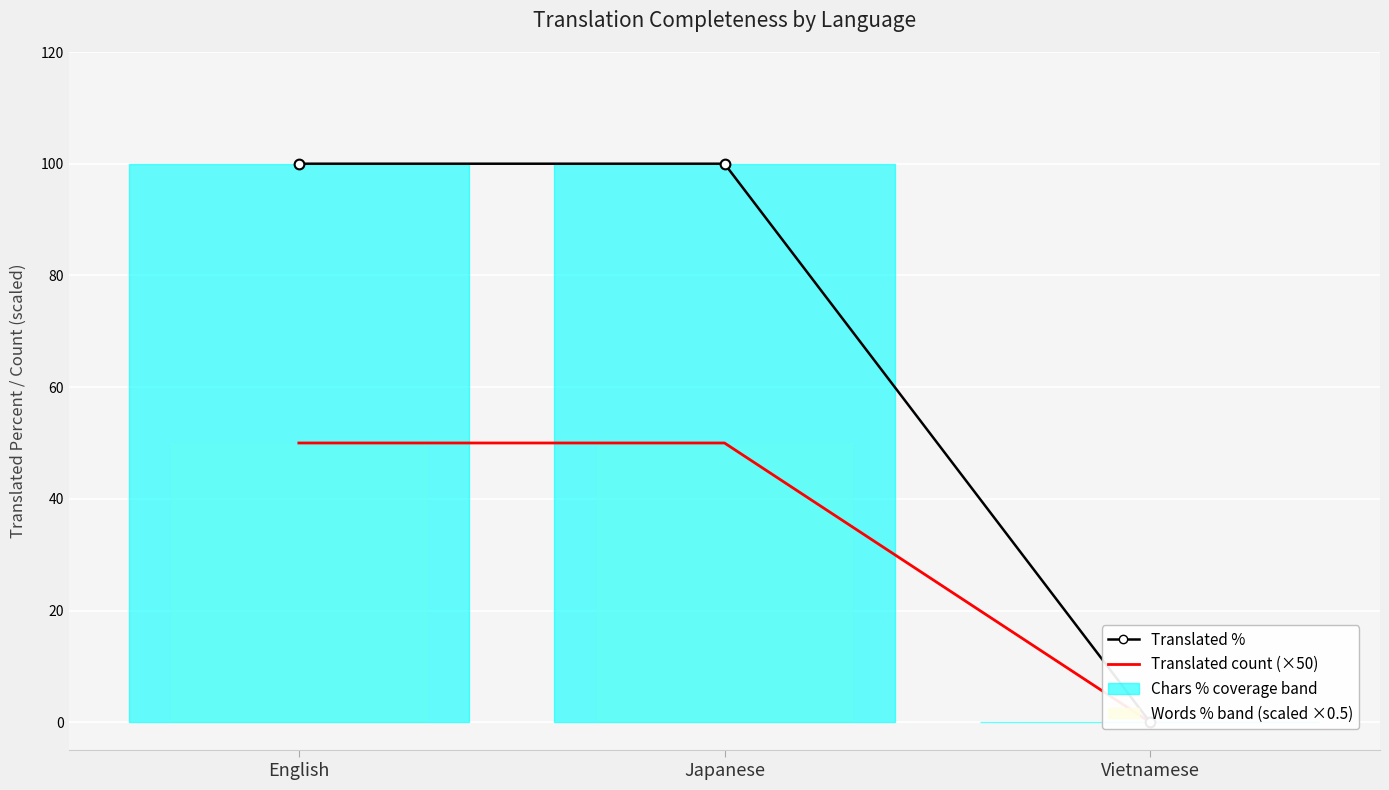

Between Japanese and Vietnamese, which series saw the biggest shift?

Translated %